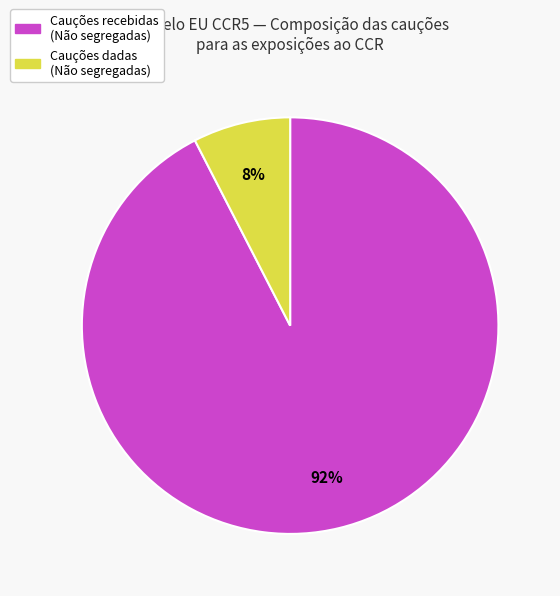

To the nearest percent, what is the average slice percentage?

50%